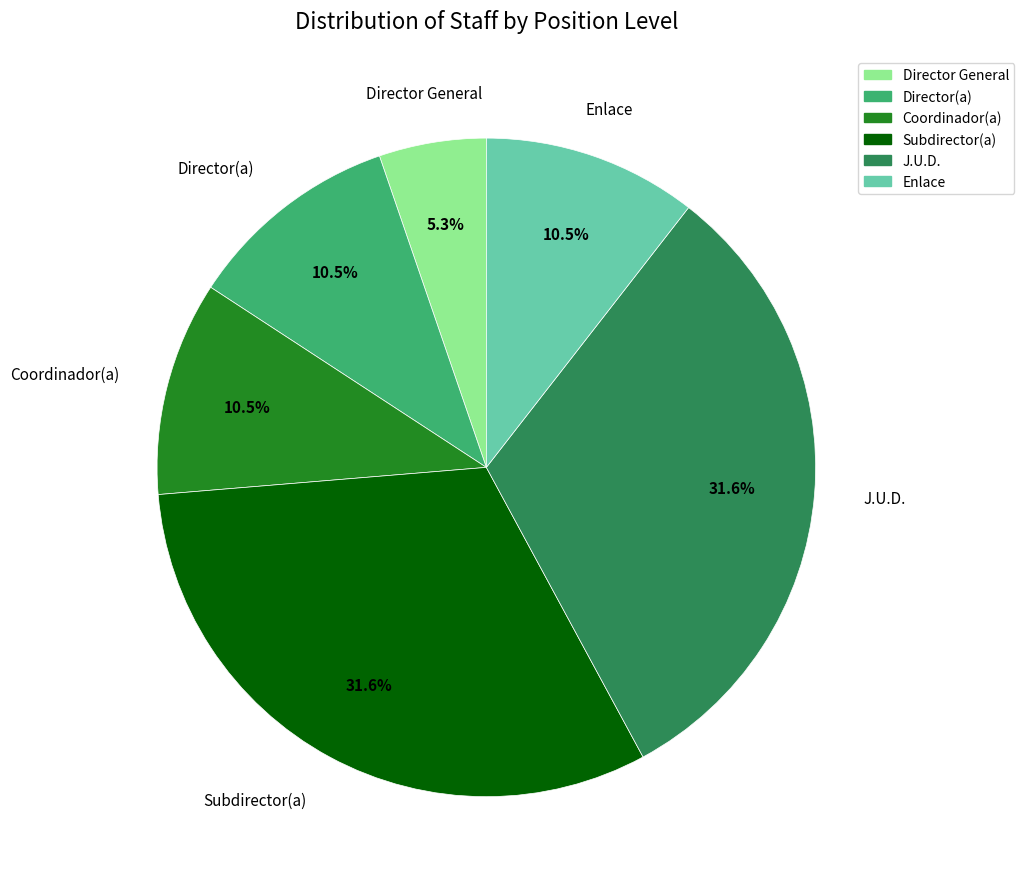

Combined, do Enlace and Director General account for over 50%?

No